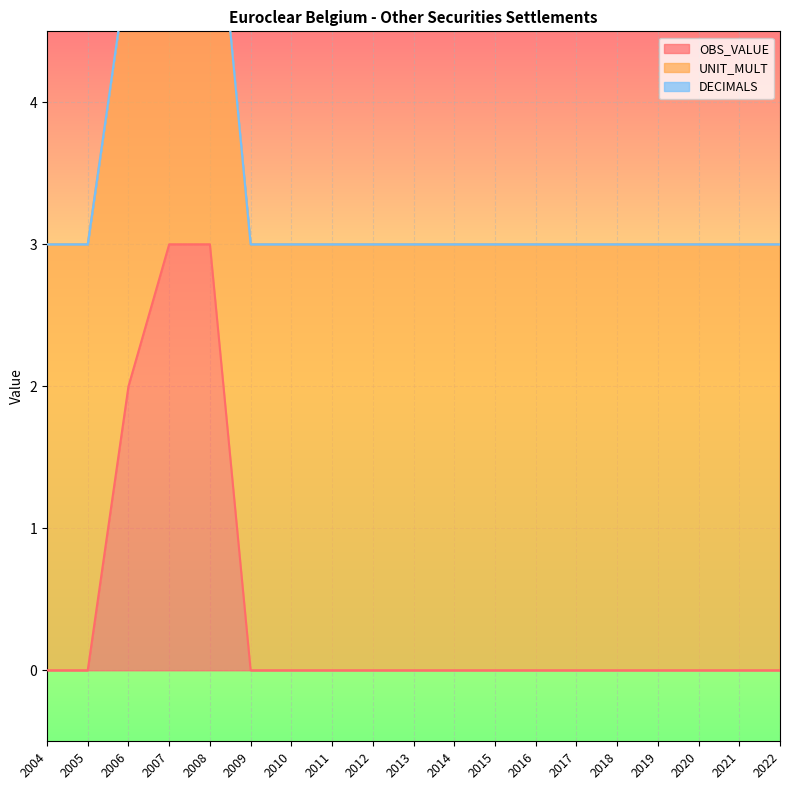

How many lines are shown in the chart?

3